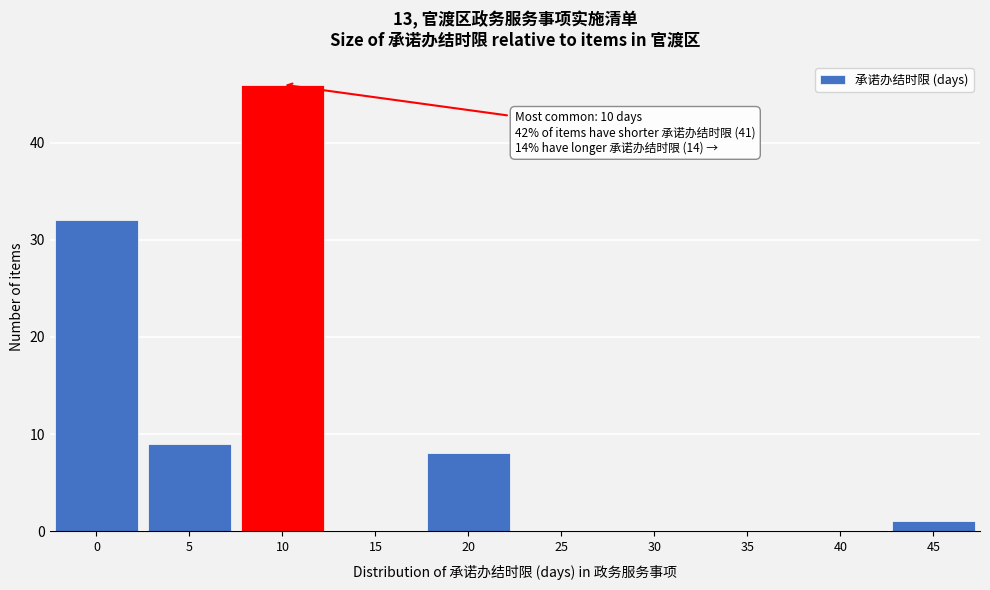

Reading left to right, what are all the values shown in this chart?

0=32	5=9	10=46	15=0	20=8	25=0	30=0	35=0	40=0	45=1